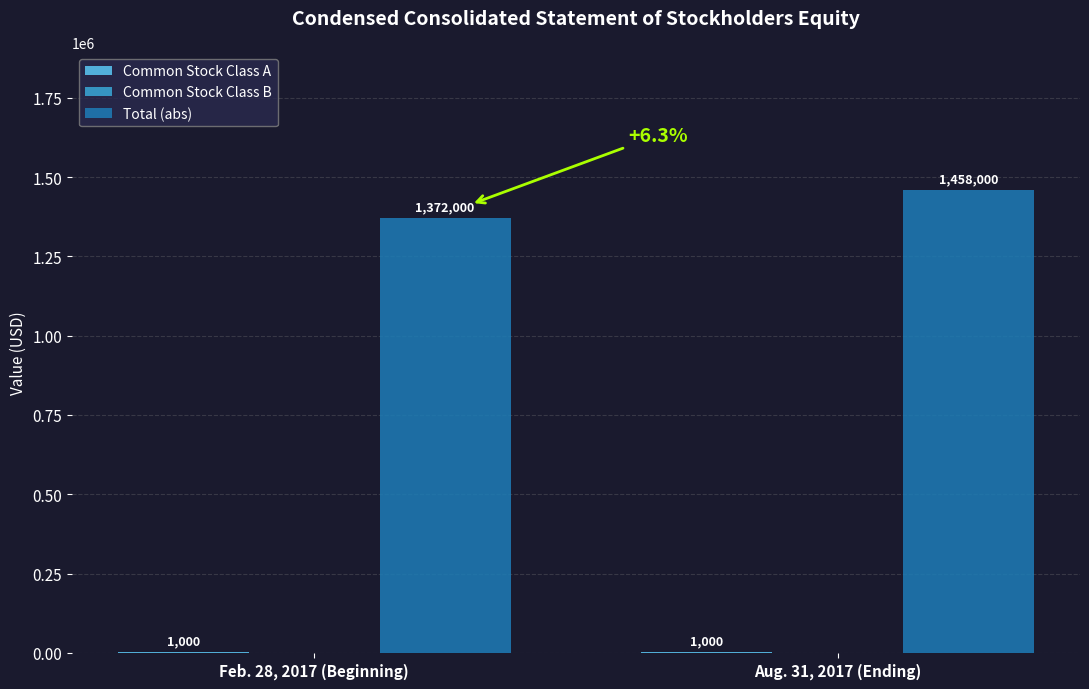

At which category is the sum across all series the highest?

Aug. 31, 2017 (Ending)